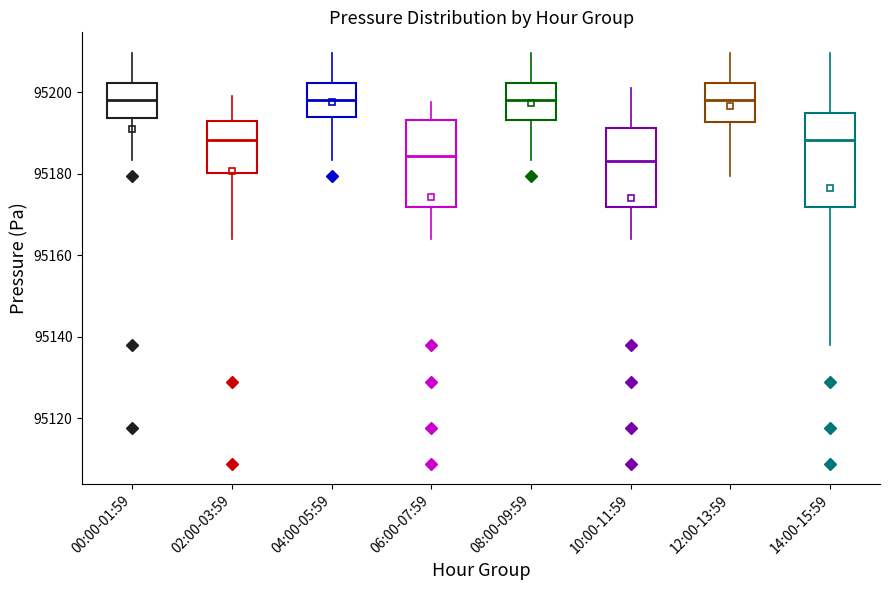

Reading left to right, read every box against the y-axis: the position of its median line, the range the box covers, and the ends of its whiskers. The values are not printed on the chart, so give them approximately, as read against the axis.

00:00-01:59: median 95198, box 95194 to 95202, whiskers 95184 to 95210
02:00-03:59: median 95188, box 95180 to 95192, whiskers 95164 to 95200
04:00-05:59: median 95198, box 95194 to 95202, whiskers 95184 to 95210
06:00-07:59: median 95184, box 95172 to 95194, whiskers 95164 to 95198
08:00-09:59: median 95198, box 95194 to 95202, whiskers 95184 to 95210
10:00-11:59: median 95184, box 95172 to 95192, whiskers 95164 to 95200
12:00-13:59: median 95198, box 95192 to 95202, whiskers 95180 to 95210
14:00-15:59: median 95188, box 95172 to 95194, whiskers 95138 to 95210